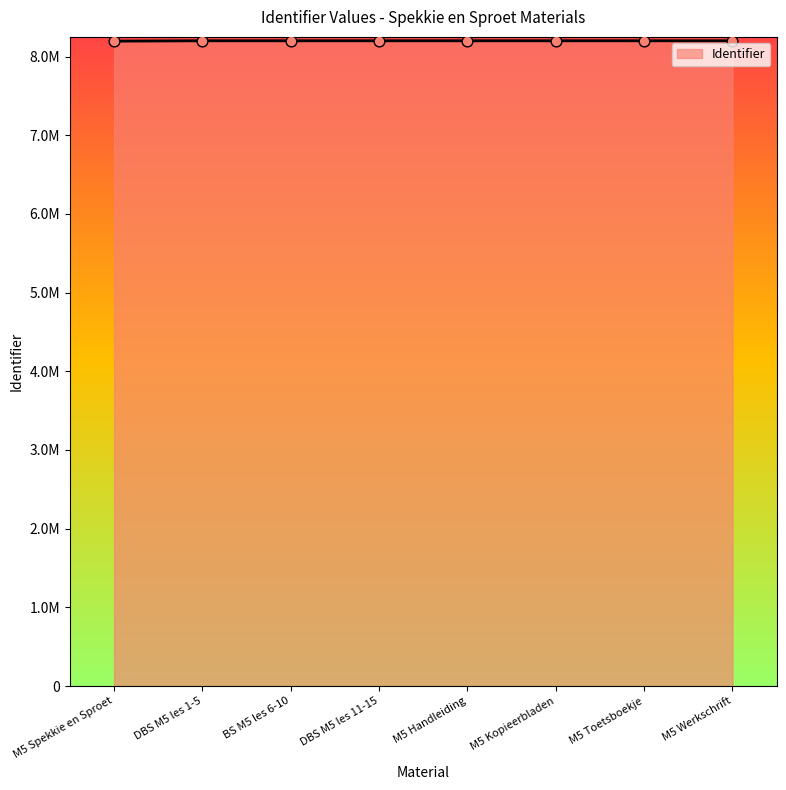

What is the change in value from M5 Kopieerbladen to M5 Toetsboekje?

+1